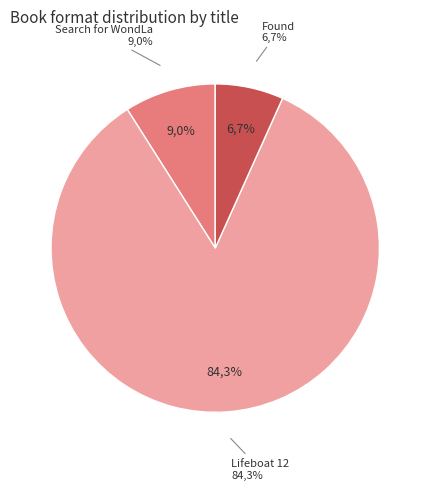

How many segments does this pie chart have?

3